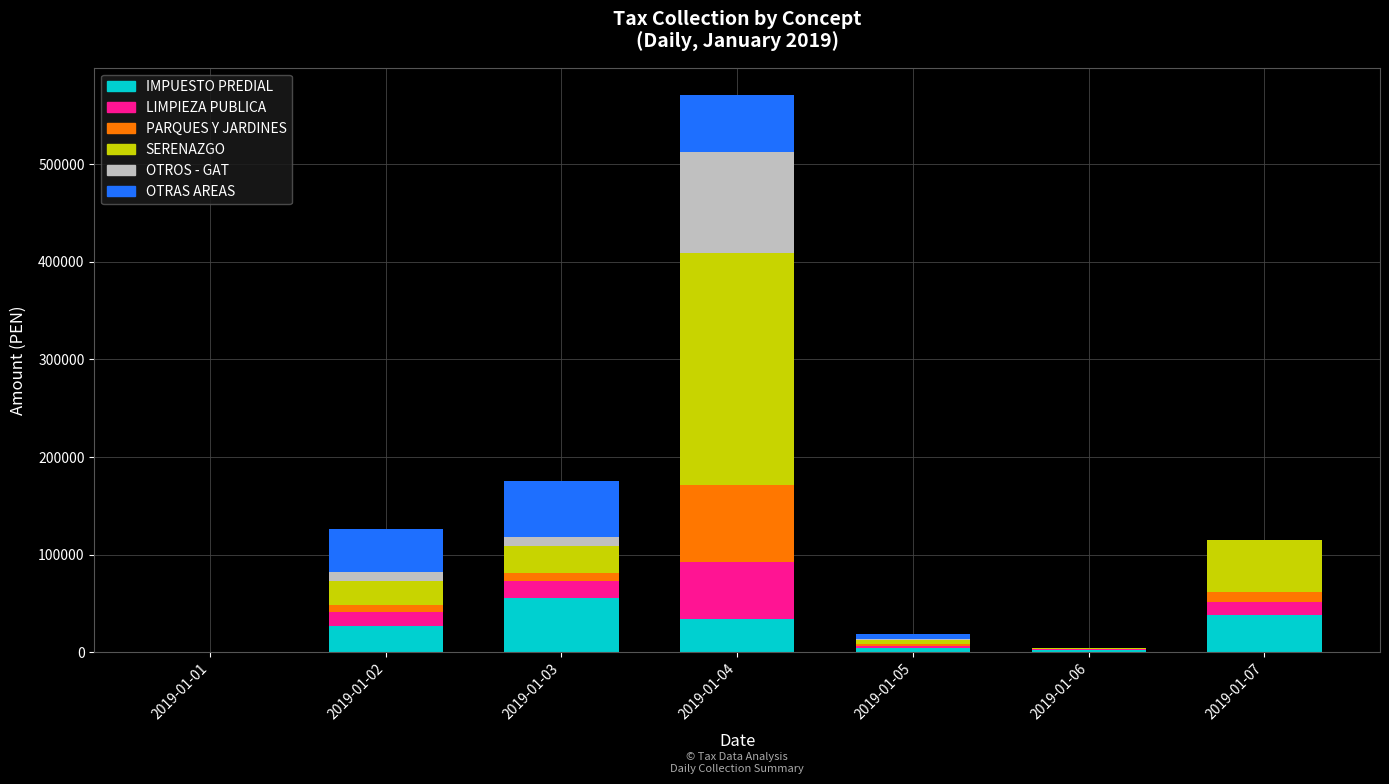

Count the number of categories in the chart.

7